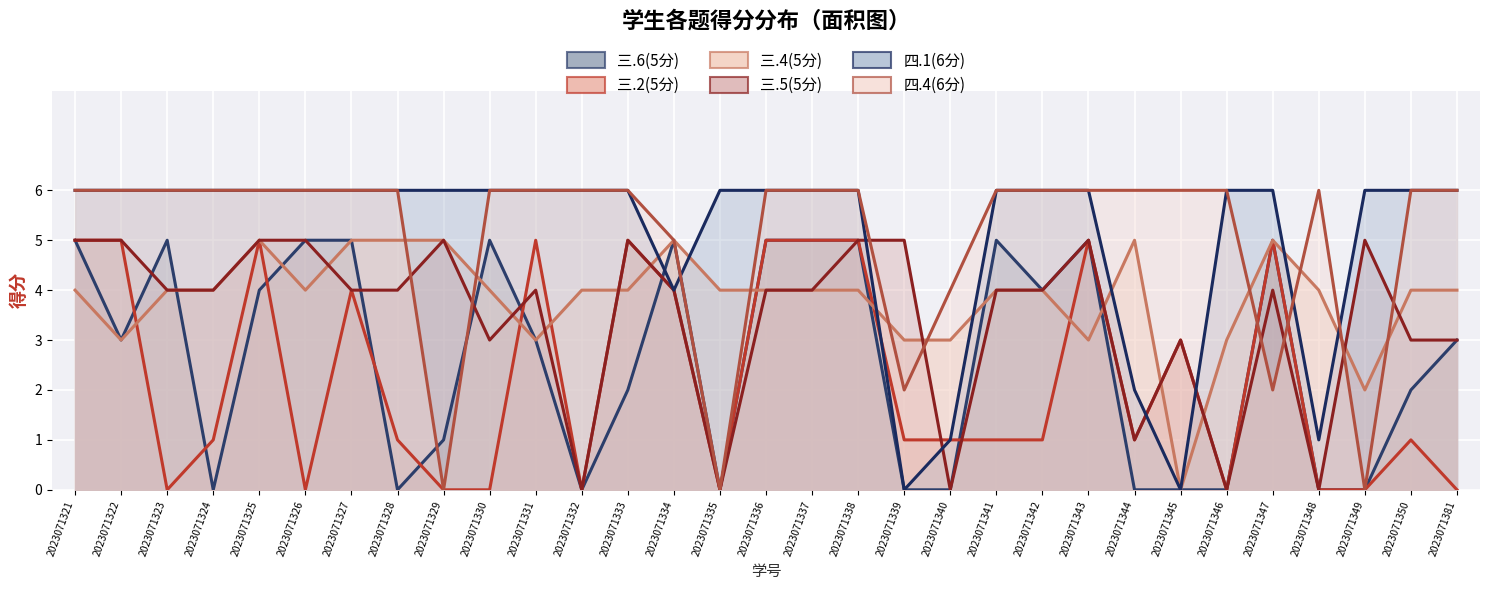

Rank the categories by 四.1(6分) value from highest to lowest.

2023071321, 2023071322, 2023071323, 2023071324, 2023071325, 2023071326, 2023071327, 2023071328, 2023071329, 2023071330, 2023071331, 2023071332, 2023071333, 2023071335, 2023071336, 2023071337, 2023071338, 2023071341, 2023071342, 2023071343, 2023071346, 2023071347, 2023071349, 2023071350, 2023071381, 2023071334, 2023071344, 2023071340, 2023071348, 2023071339, 2023071345